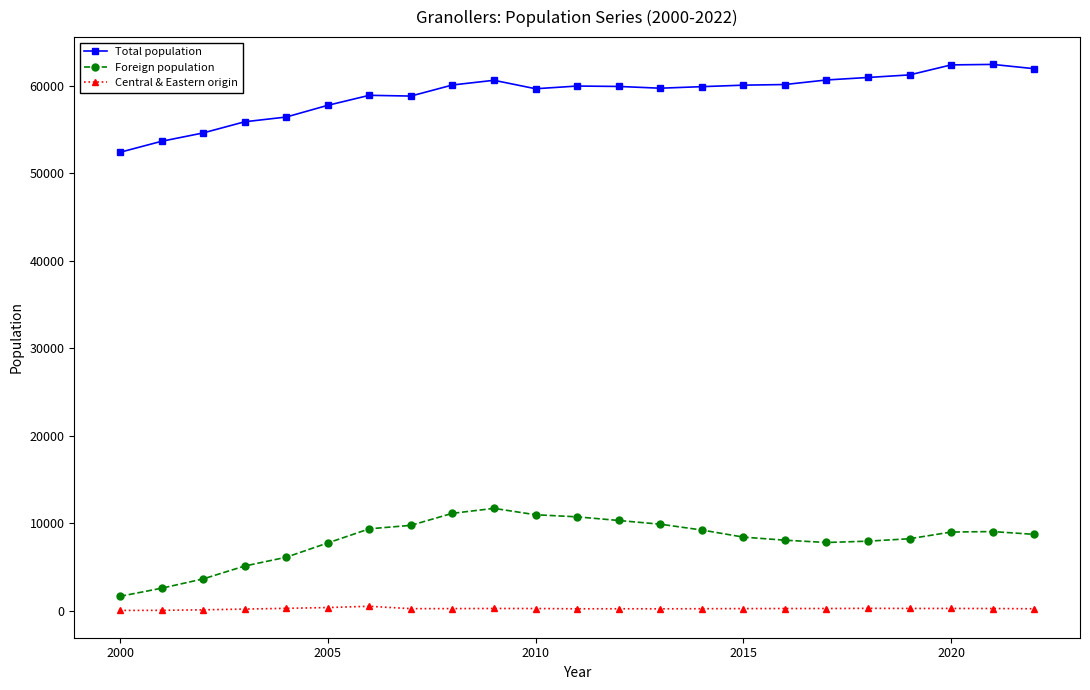

Count the number of data series in this chart.

3